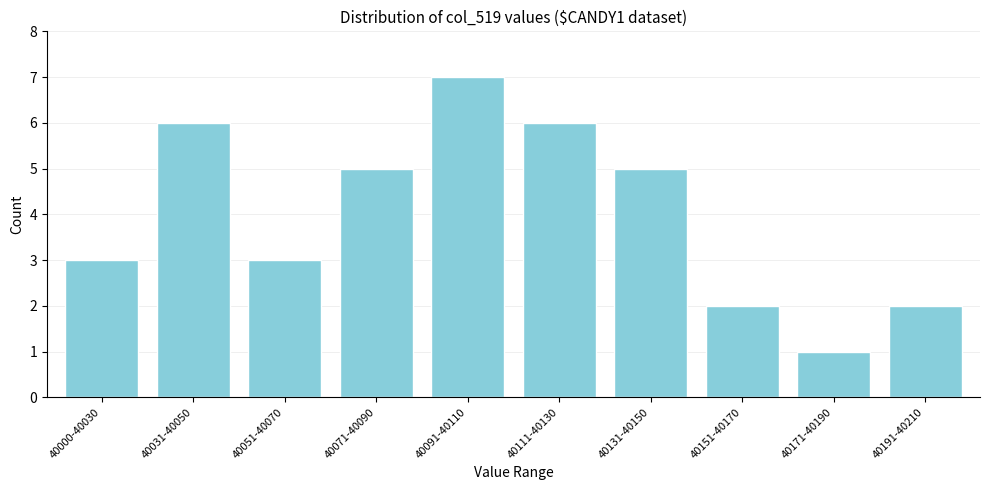

Reading right to left, list all the values displayed in this chart.

40191-40210=2	40171-40190=1	40151-40170=2	40131-40150=5	40111-40130=6	40091-40110=7	40071-40090=5	40051-40070=3	40031-40050=6	40000-40030=3